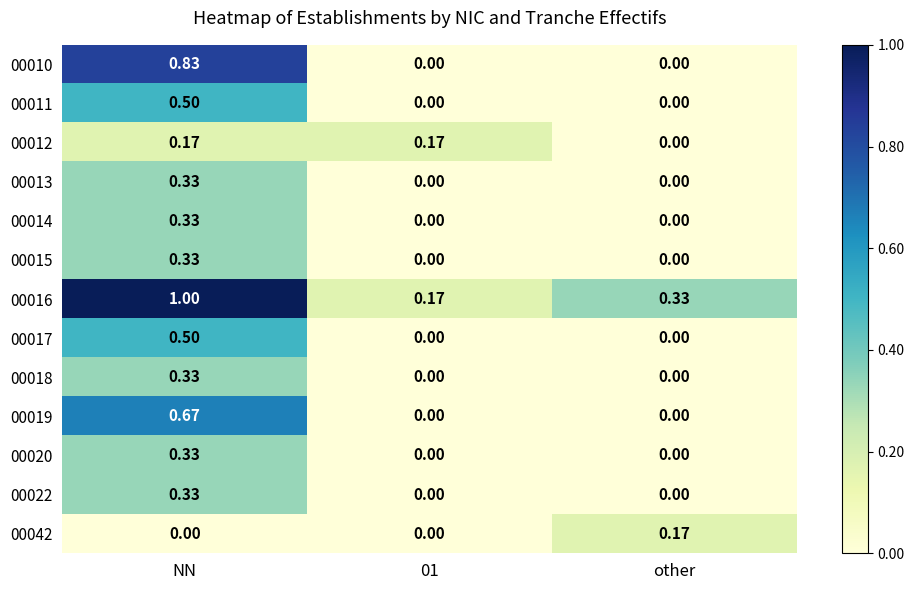

At which category is the sum across all series the highest?

NN